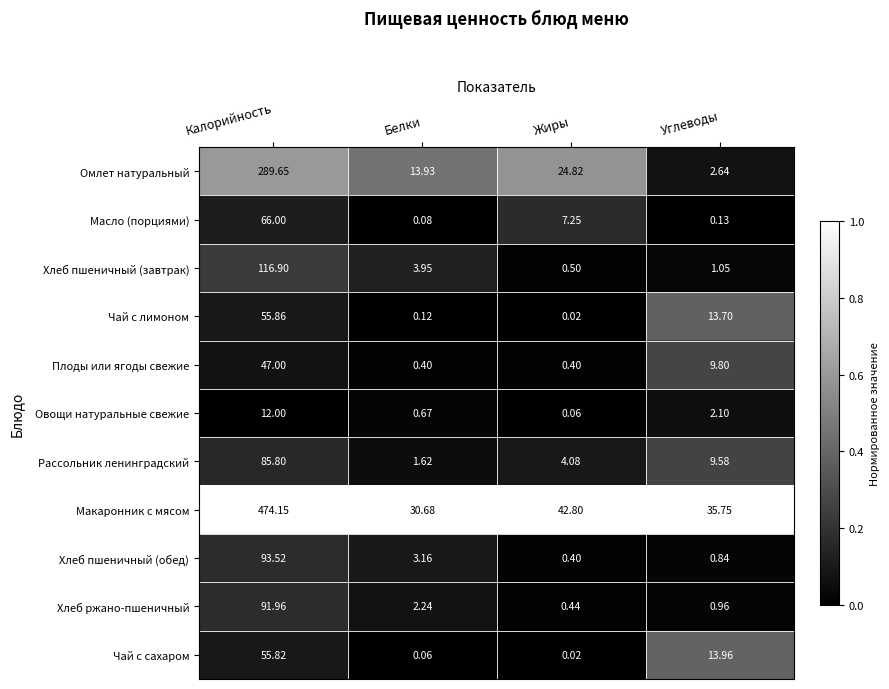

Which category has the lowest value in the Хлеб пшеничный (завтрак) series?

Жиры